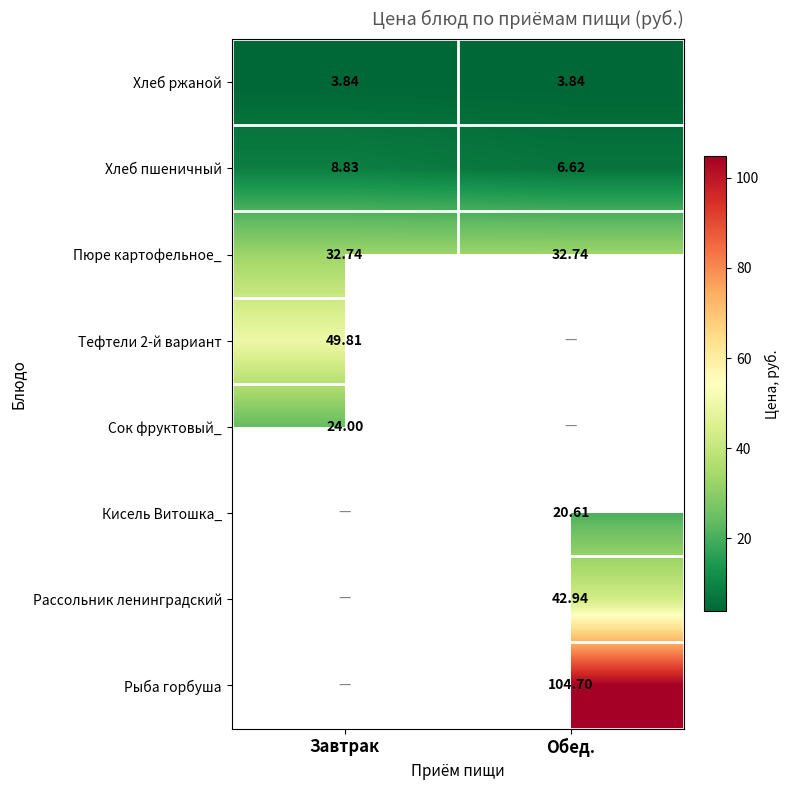

At which category does the chart reach its minimum across all series?

Завтрак